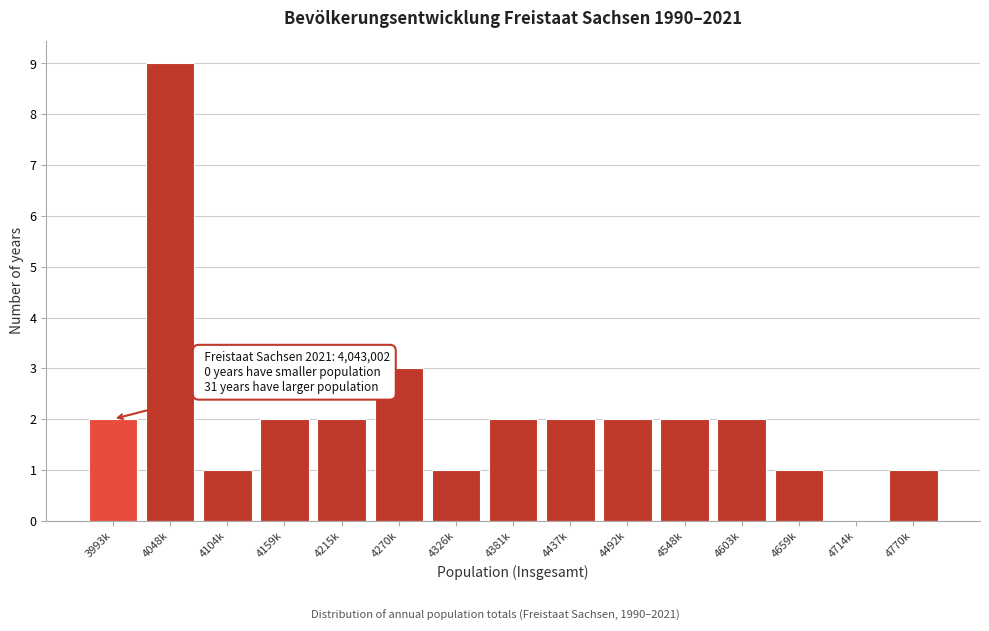

Reading right to left, list all the values displayed in this chart.

4770k=1	4714k=0	4659k=1	4603k=2	4548k=2	4492k=2	4437k=2	4381k=2	4326k=1	4270k=3	4215k=2	4159k=2	4104k=1	4048k=9	3993k=2